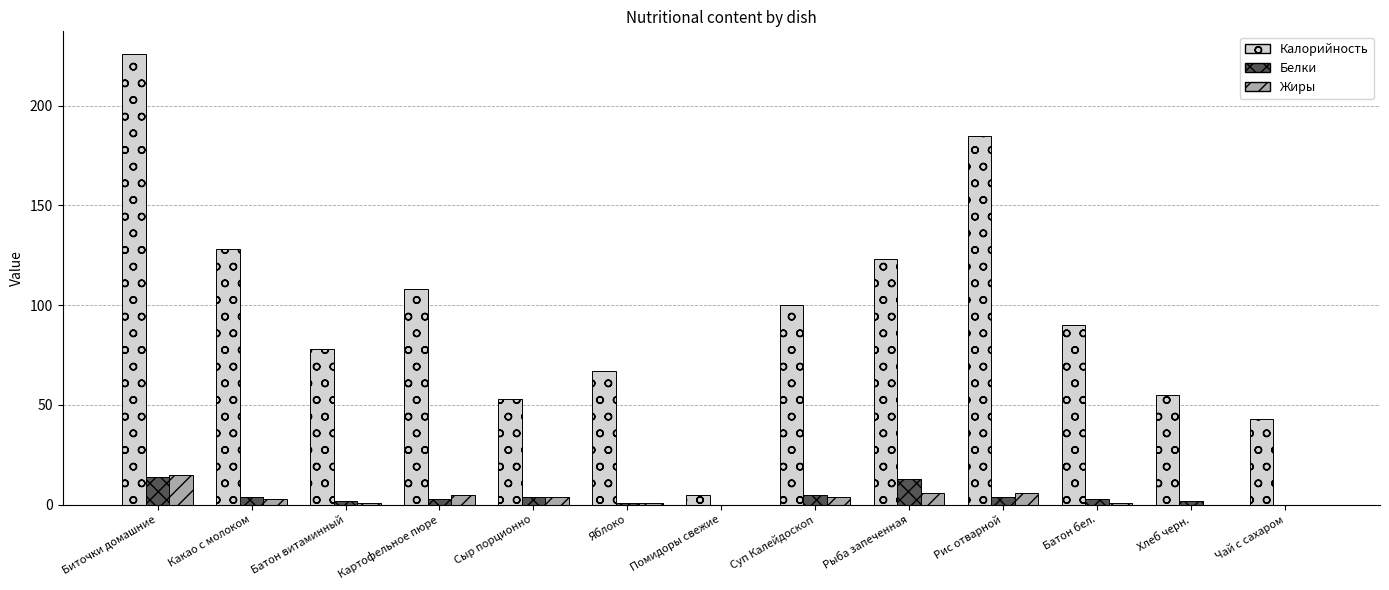

What is the maximum value shown in the chart?

226